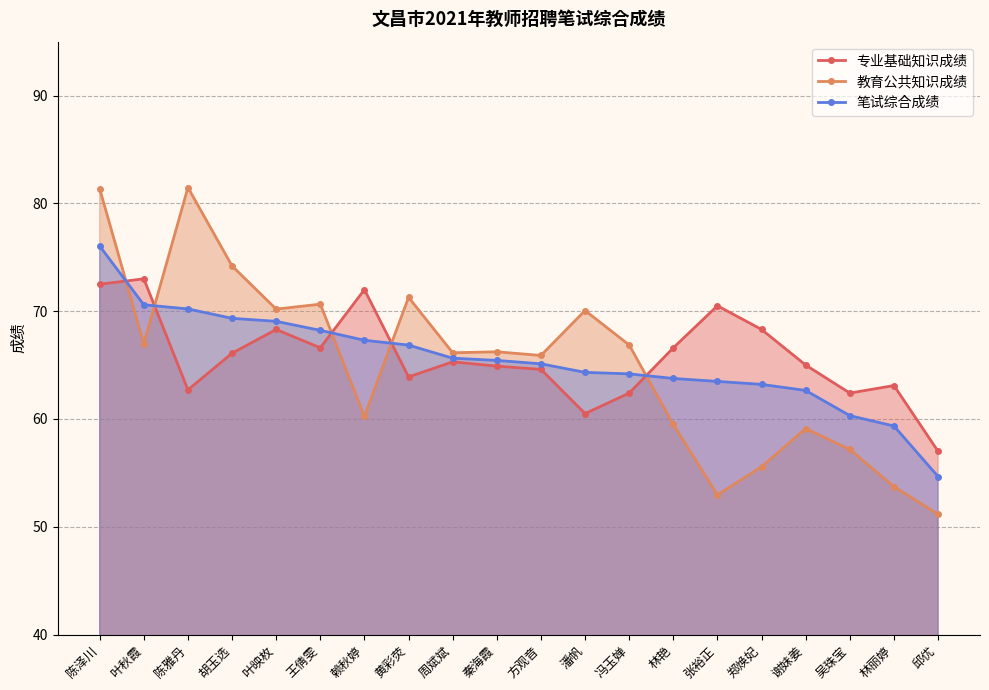

True or false: 教育公共知识成绩 has more than 2 interior local peaks.

True